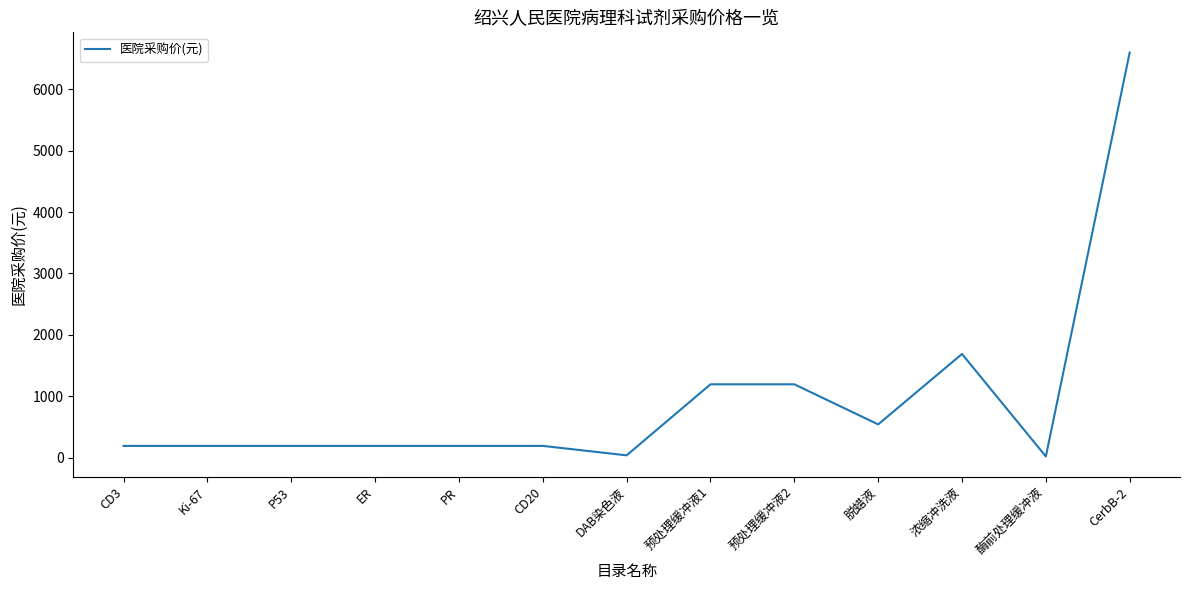

True or false: the data has more than 0 interior local peaks.

True